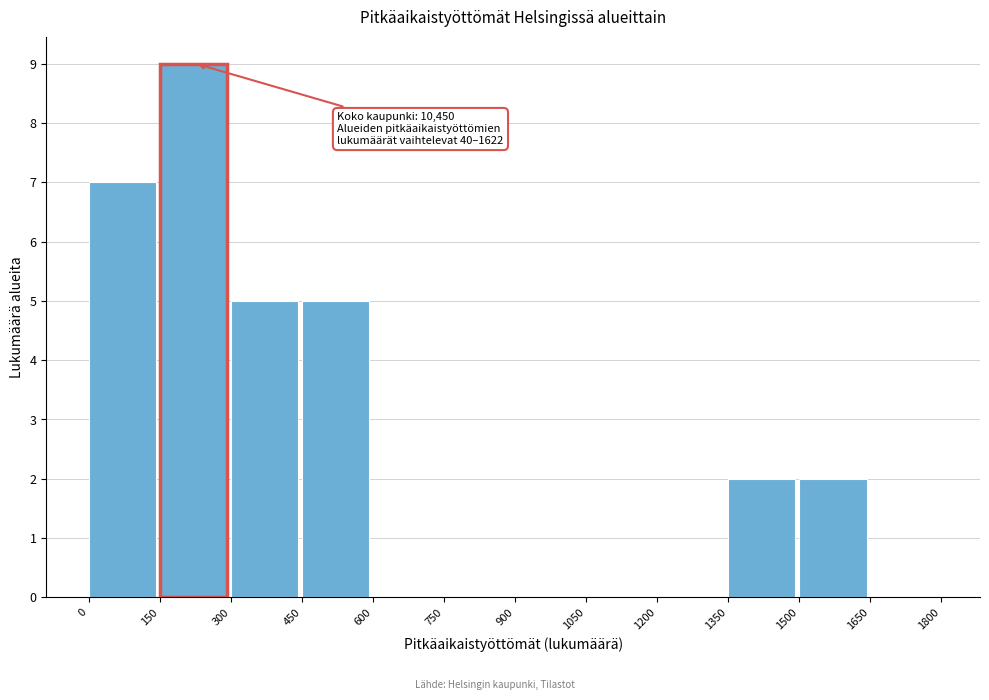

Over which range of the x-axis is the bar tallest?

150 to 300